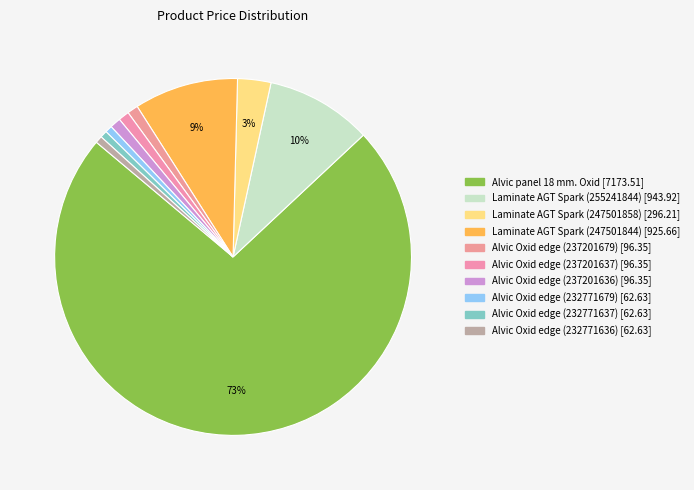

To the nearest percent, what is the combined percentage of Alvic Oxid edge (232771679) and Alvic Oxid edge (232771637)?

1%